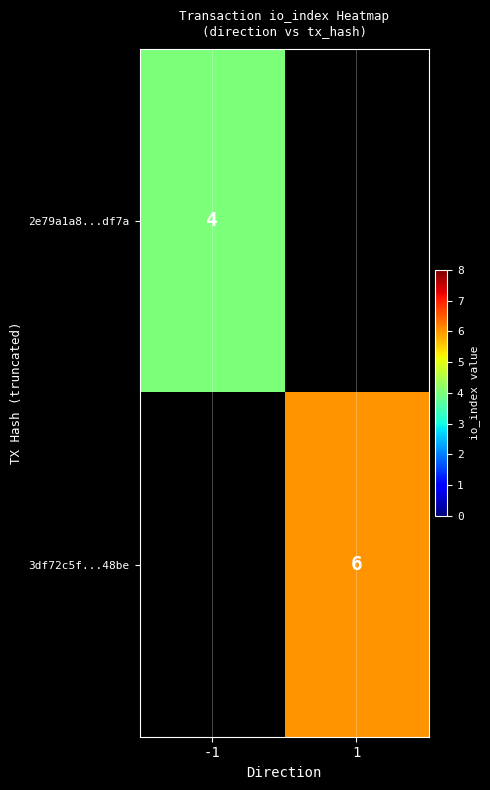

True or false: 3df72c5f...48be has a value of 6 at 1.

True